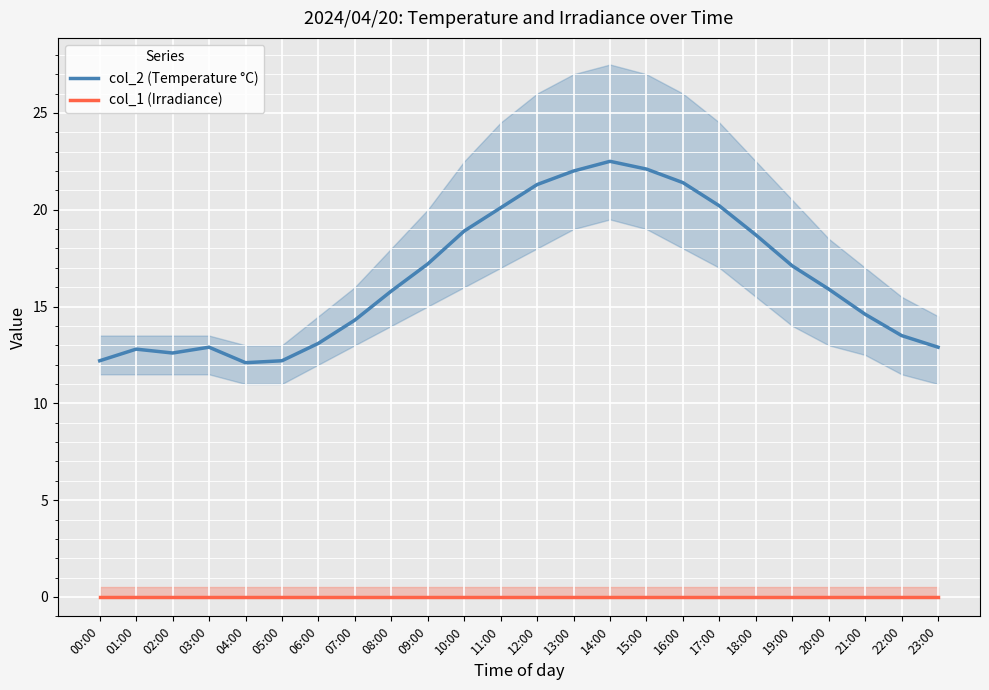

Which series has the largest range (max minus min)?

col_2 (Temperature °C)